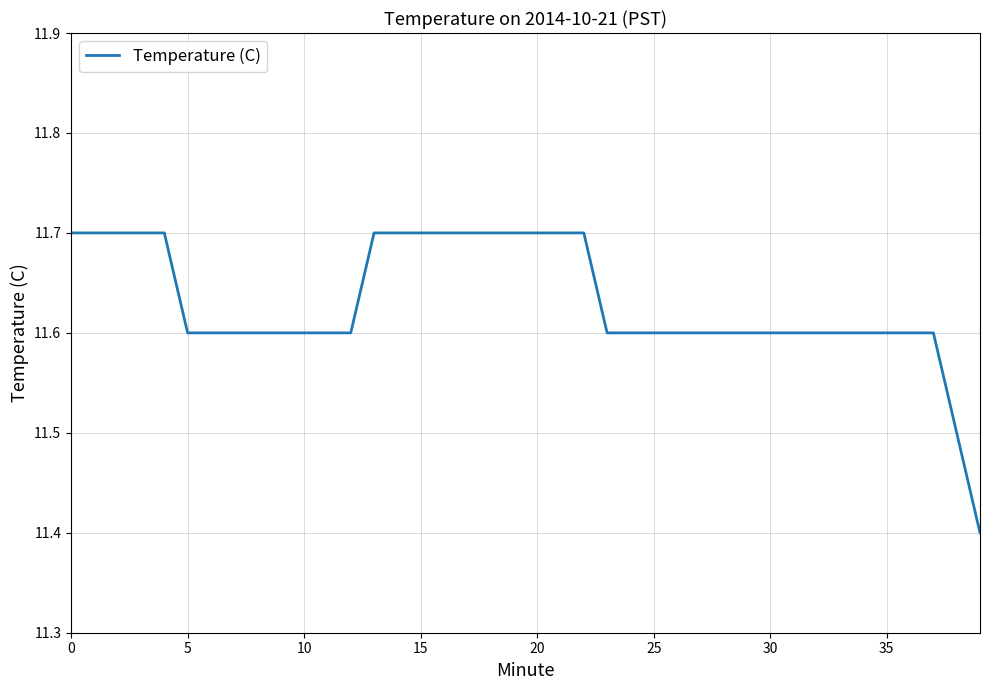

What is the difference between the maximum and minimum values?

0.3